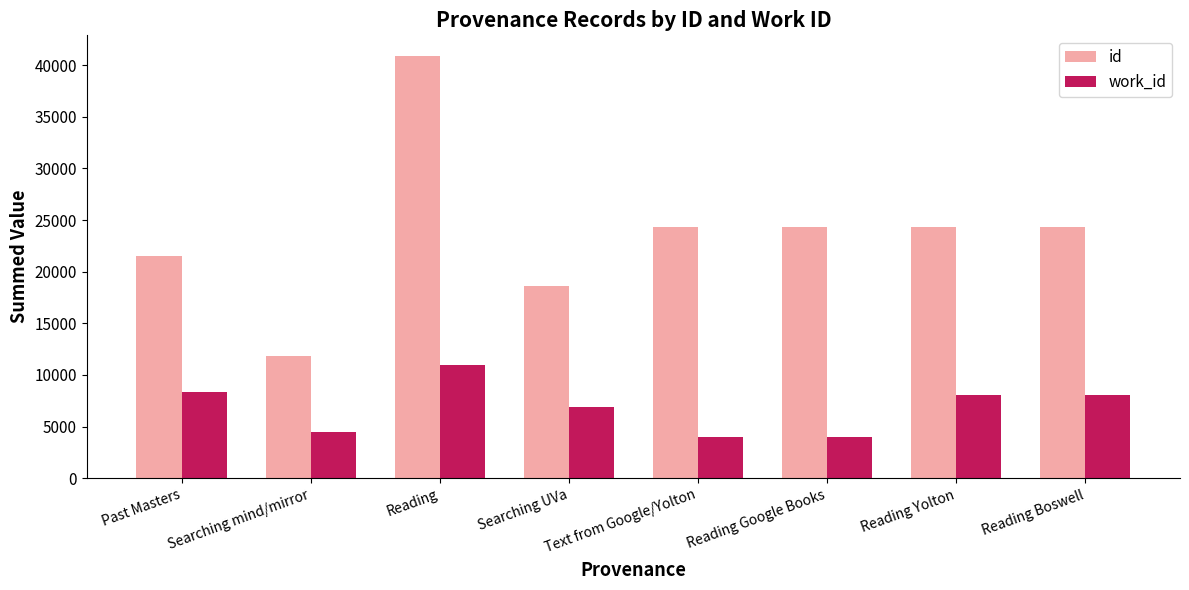

Which category has the highest value across all series?

Reading